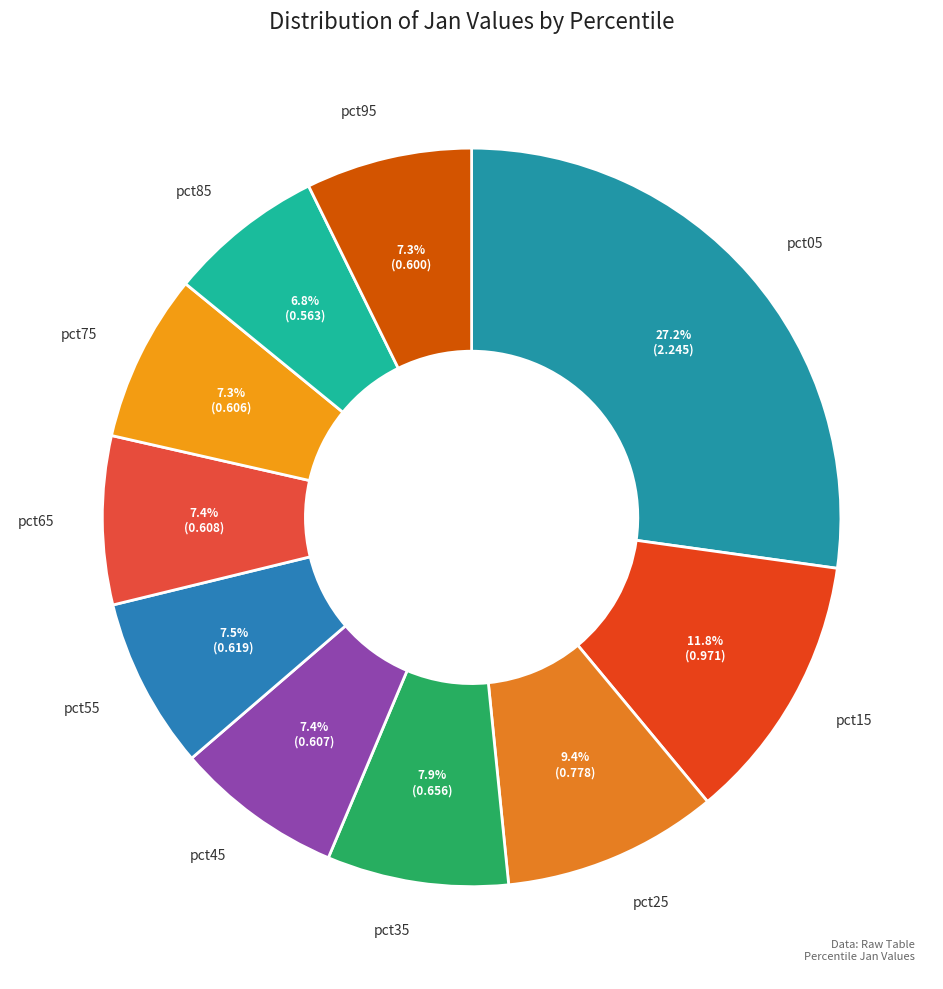

Count the number of slices in the pie.

10